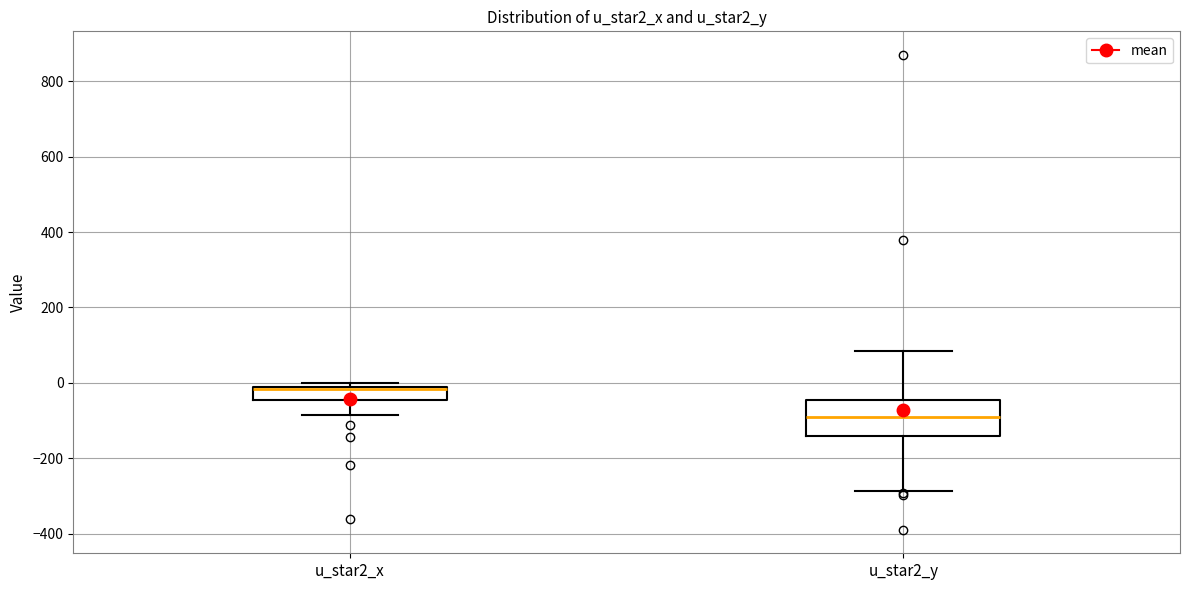

Which box has the lowest median line?

u_star2_y